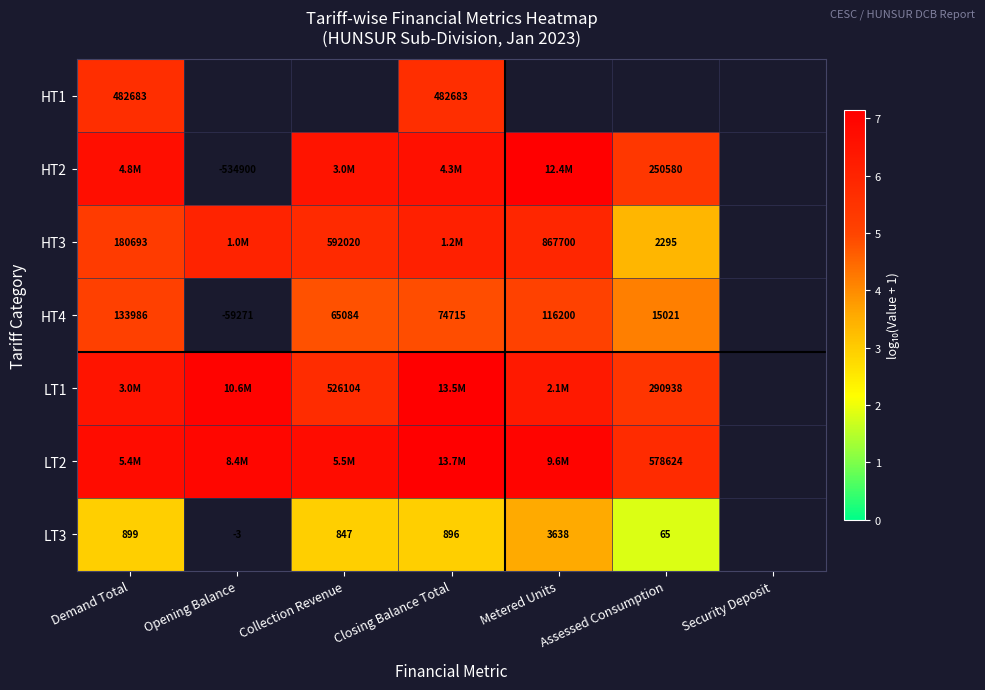

What is the smallest value displayed?

1.8